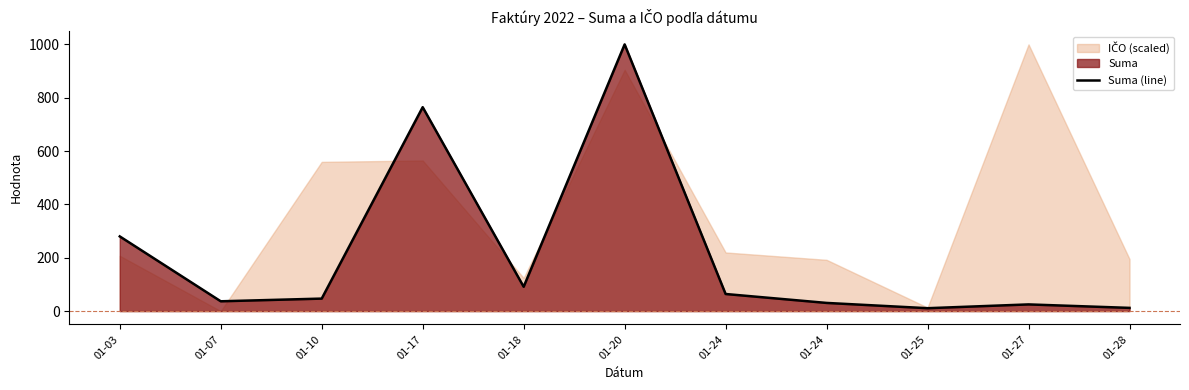

Count the number of categories in the chart.

11